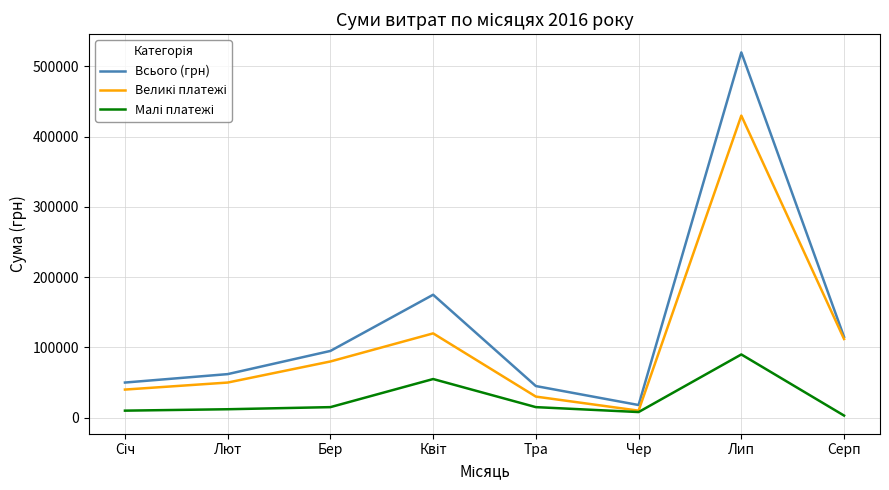

What is the total value across all series at Бер?

190000